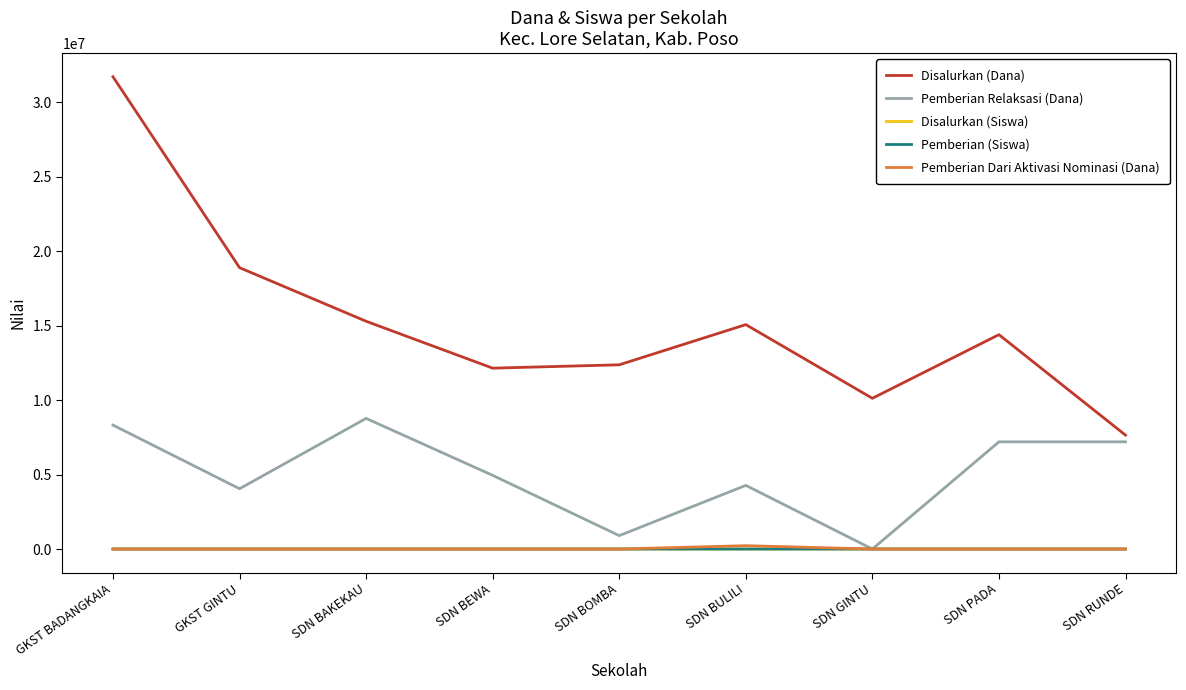

What is the greatest value displayed?

31725000